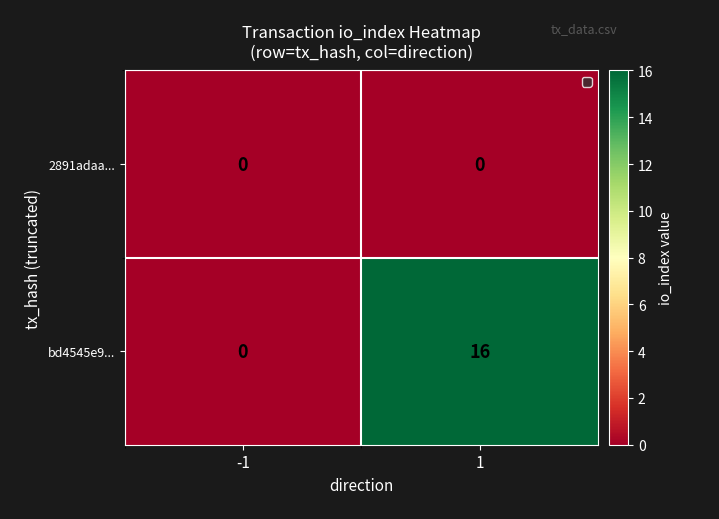

Reading left to right, transcribe all the data shown in this chart.

2891adaa...: -1=0	1=0
bd4545e9...: -1=0	1=16